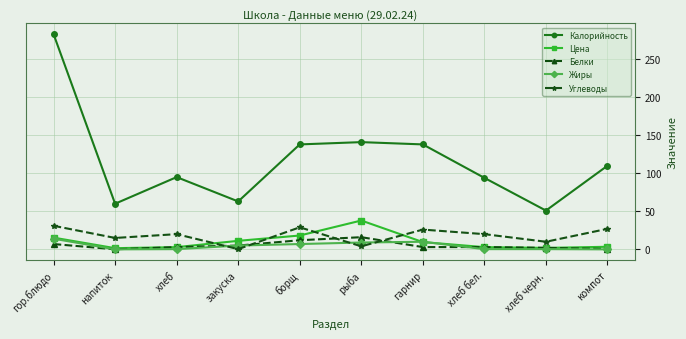

What position from the right is гарнир?

4